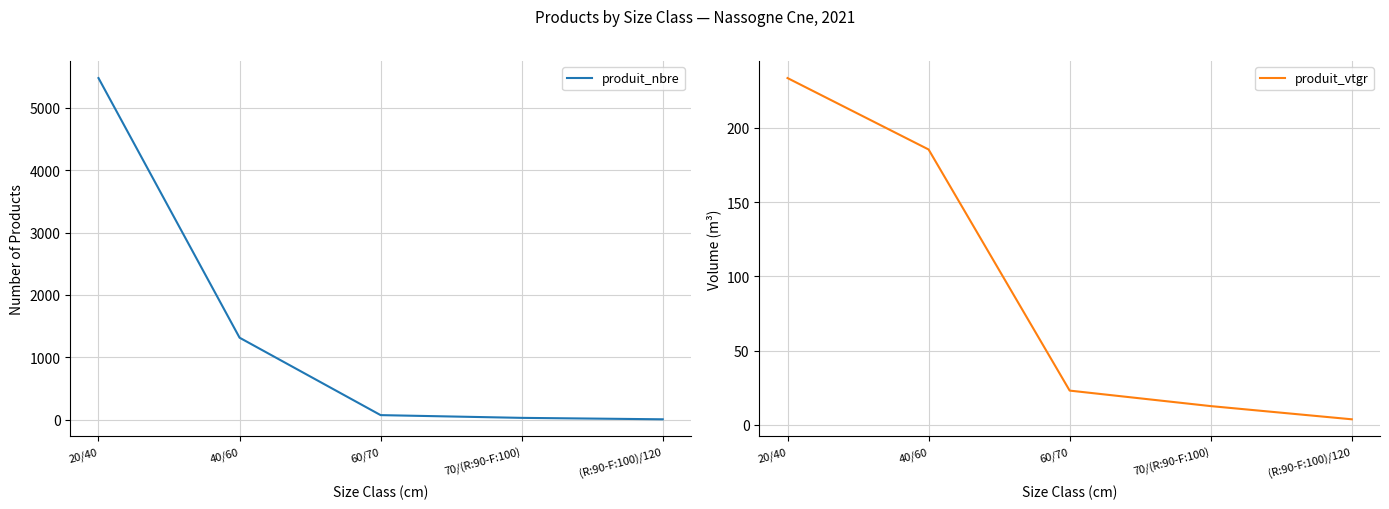

What is the difference between the maximum and minimum values in the produit_nbre series?

5473